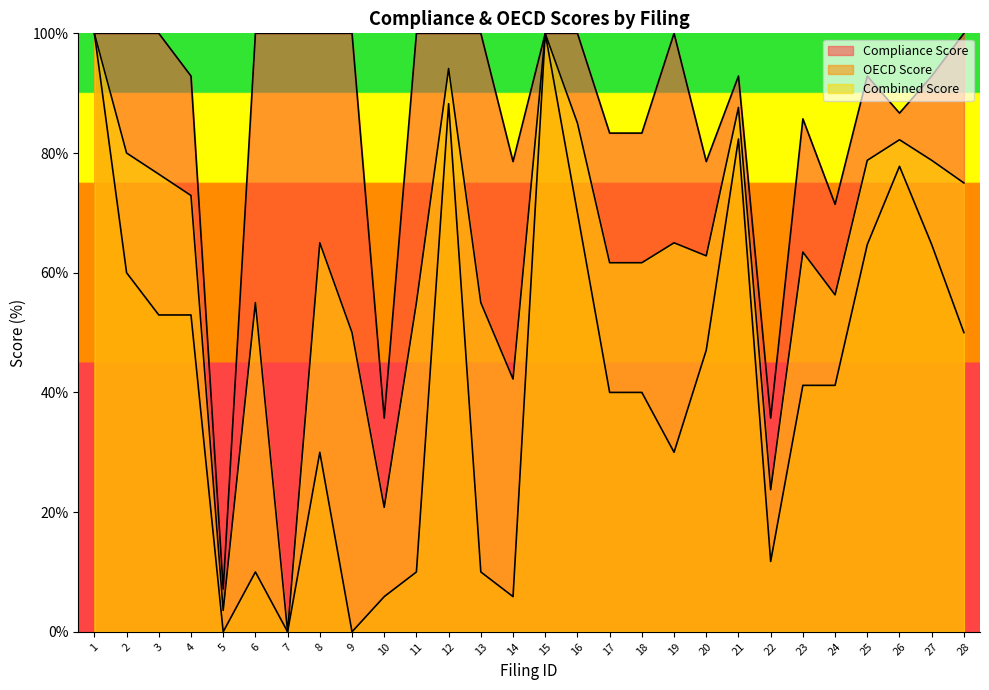

True or false: Combined Score has more than 1 interior local peaks.

True